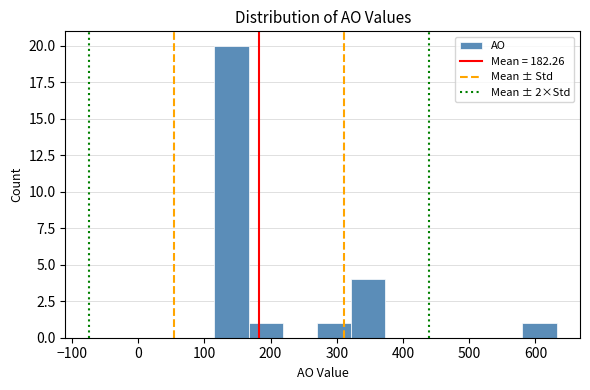

What is the height of the bar covering 580 to 630 on the x-axis? Neither the bar edges nor the heights are printed on the chart, so give them approximately, as read against the axes.

1